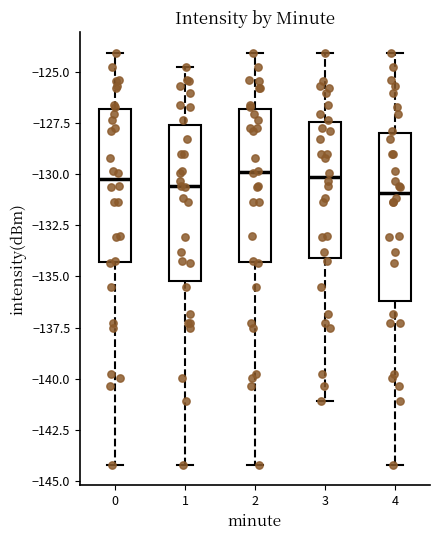

Reading left to right, transcribe this box plot: for each box, give where its median line is, the range the box spans, and where its two whiskers end, as read against the y-axis. The values are not printed on the chart, so give them approximately, as read against the axis.

0: median -130.5, box -134.5 to -127.0, whiskers -144.0 to -124.0
1: median -130.5, box -135.0 to -127.5, whiskers -144.0 to -125.0
2: median -130.0, box -134.5 to -127.0, whiskers -144.0 to -124.0
3: median -130.0, box -134.0 to -127.5, whiskers -141.0 to -124.0
4: median -131.0, box -136.0 to -128.0, whiskers -144.0 to -124.0